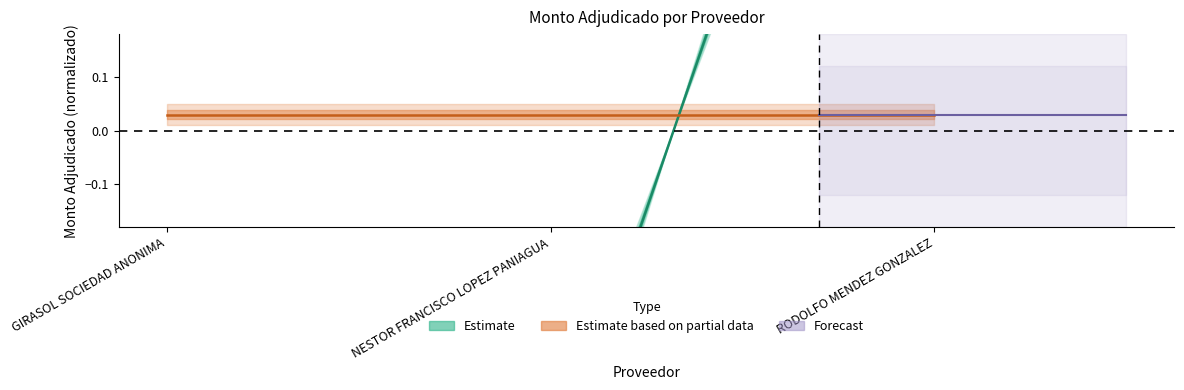

Reading left to right, transcribe all the data shown in this chart.

GIRASOL SOCIEDAD ANONIMA=-0.7	NESTOR FRANCISCO LOPEZ PANIAGUA=-0.7	RODOLFO MENDEZ GONZALEZ=1.4